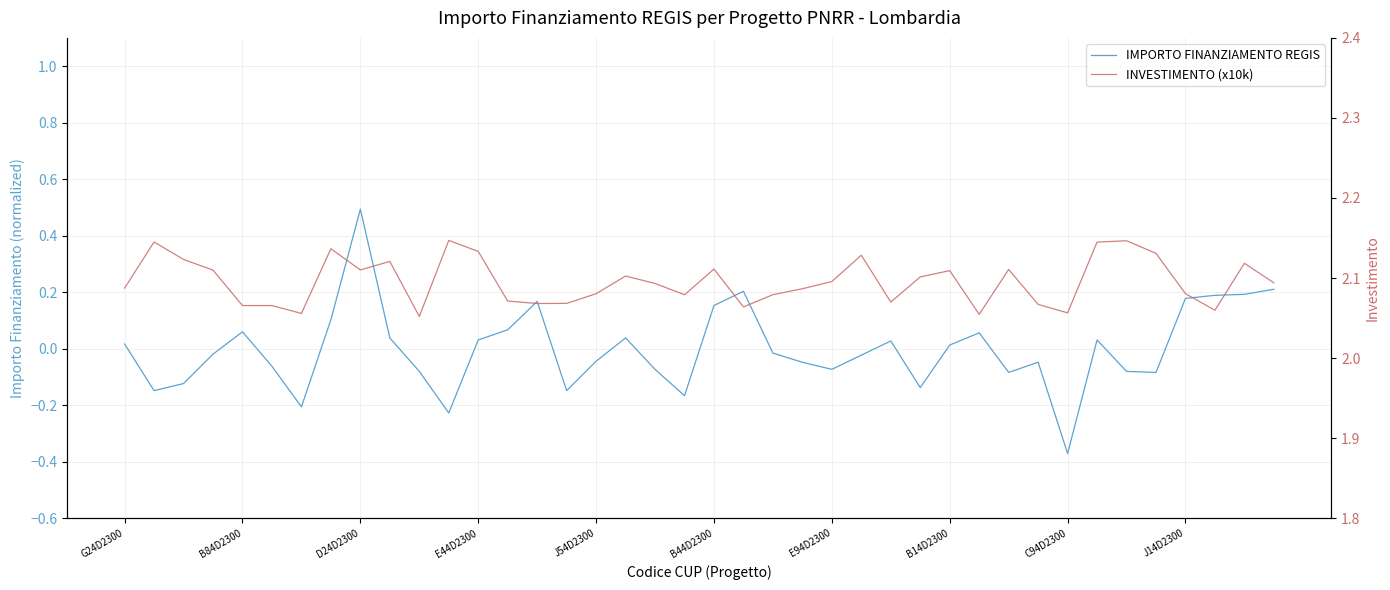

True or false: INVESTIMENTO (x10k) has a value of 1.3 at E44D2300.

False